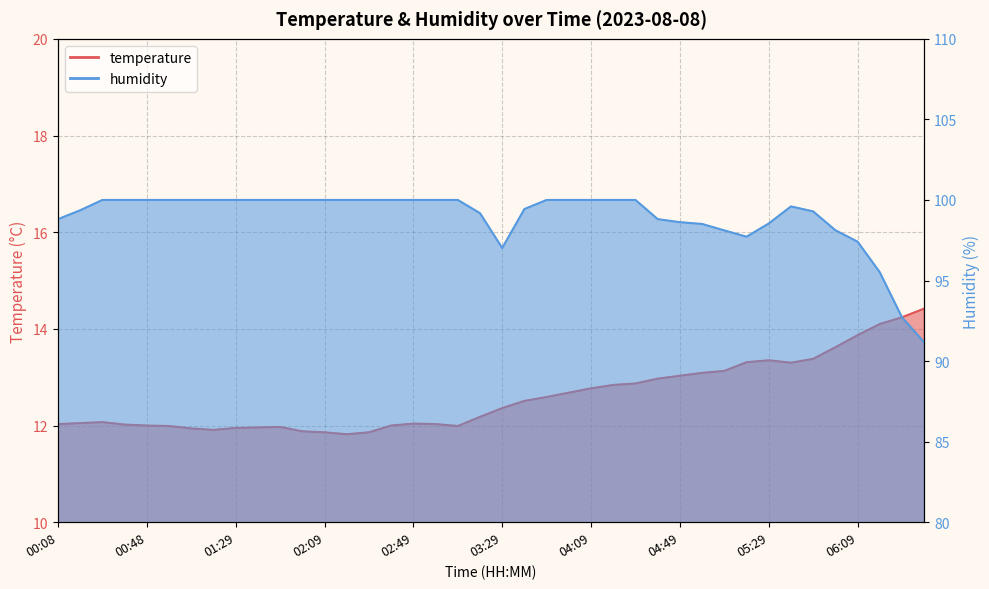

True or false: humidity has a value of 99.4 at 00:18.

True